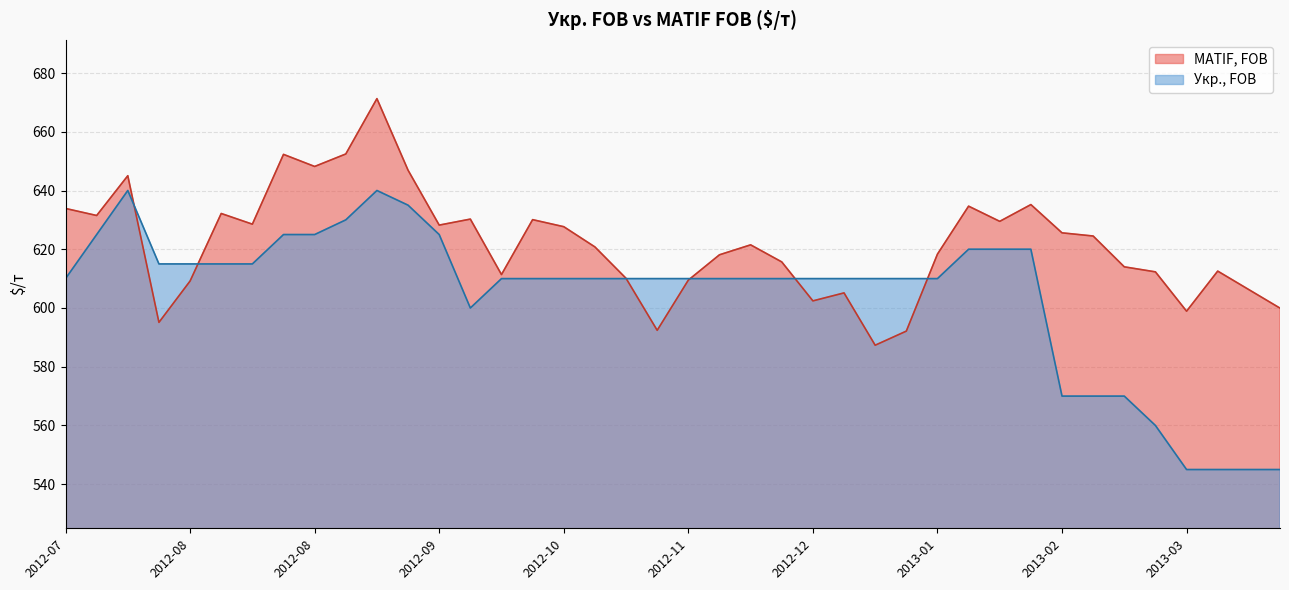

What position from the left is 24?

25